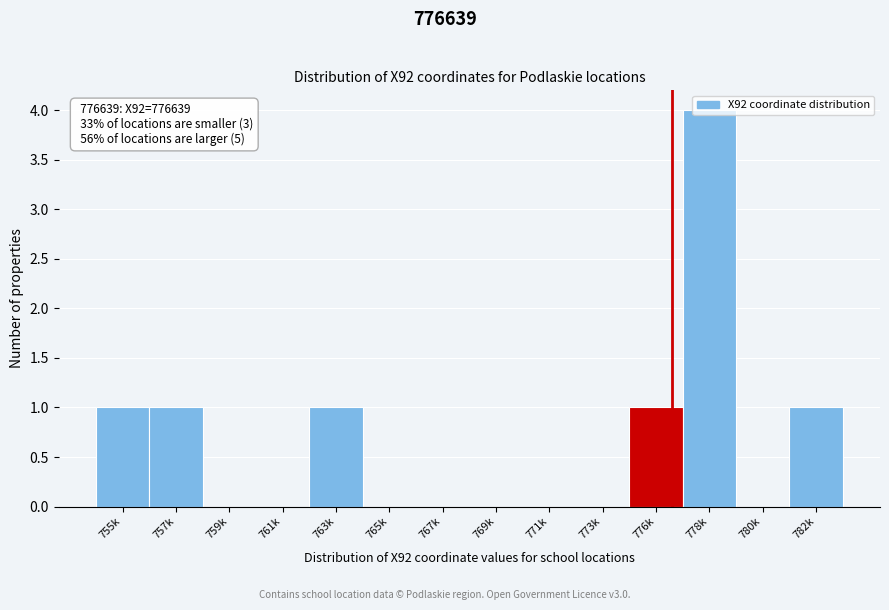

What is the maximum value shown in the chart?

4